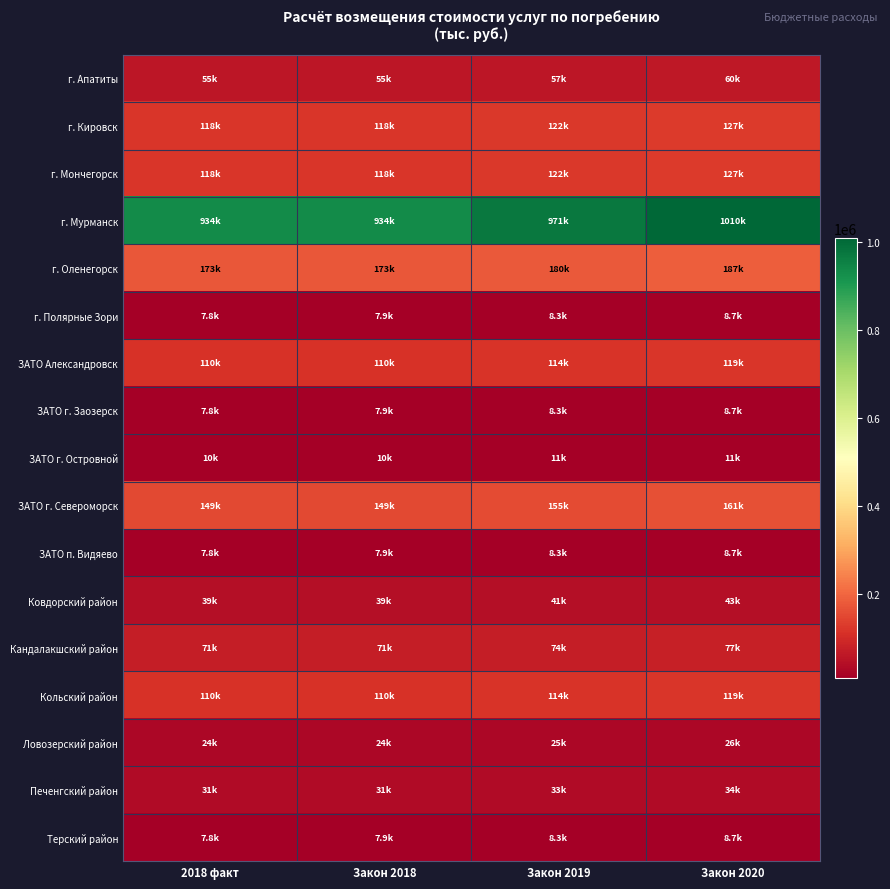

Which series has the widest spread of values?

г. Мурманск